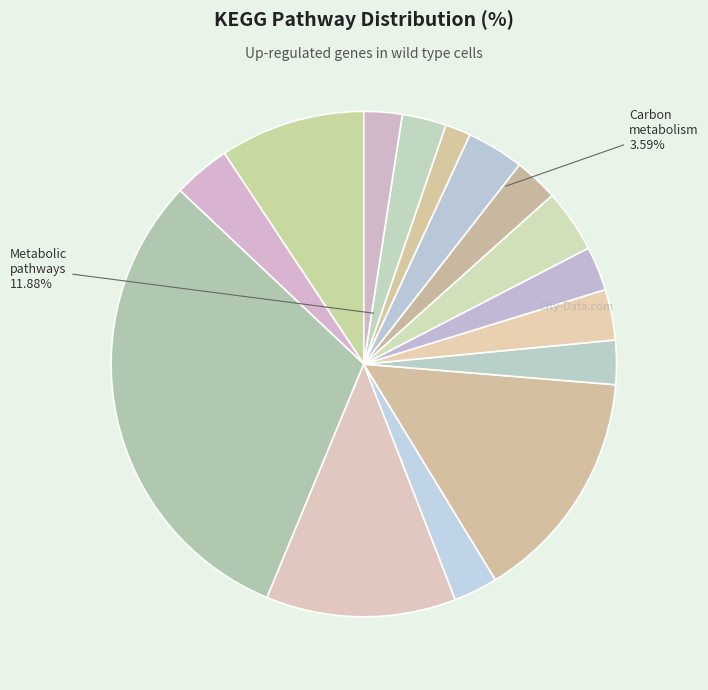

Which slice is the largest?

Metabolic pathways